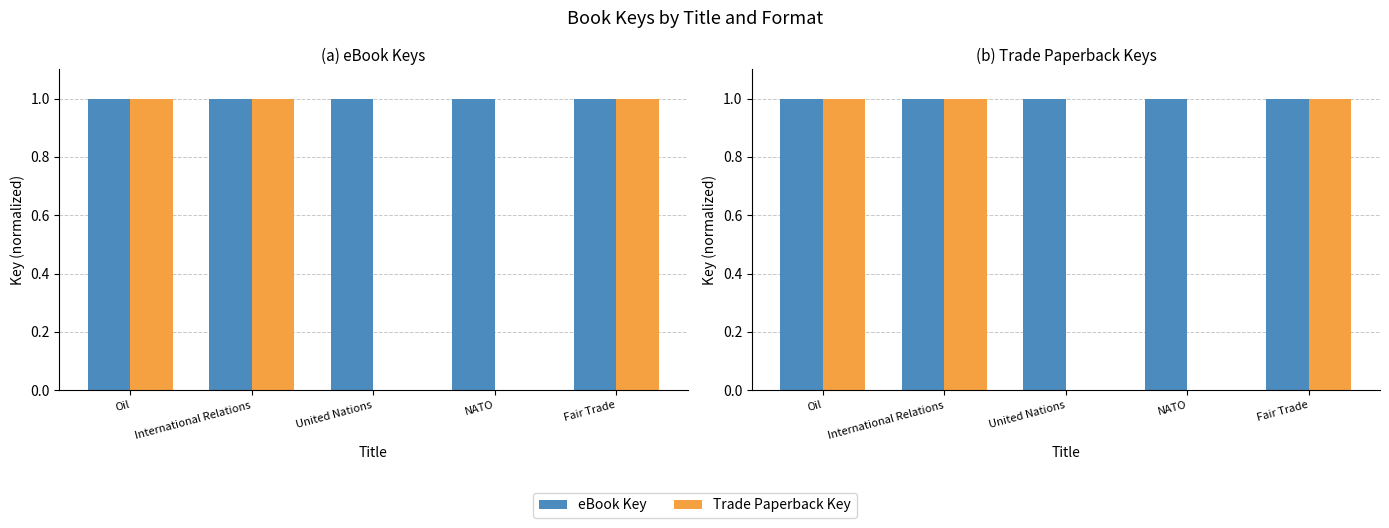

Reading left to right, transcribe all the data shown in this chart.

eBook Key: Oil=1.0	International Relations=1.0	United Nations=1.0	NATO=1.0	Fair Trade=1.0
Trade Paperback Key: Oil=1.0	International Relations=1.0	United Nations=0.0	NATO=0.0	Fair Trade=1.0